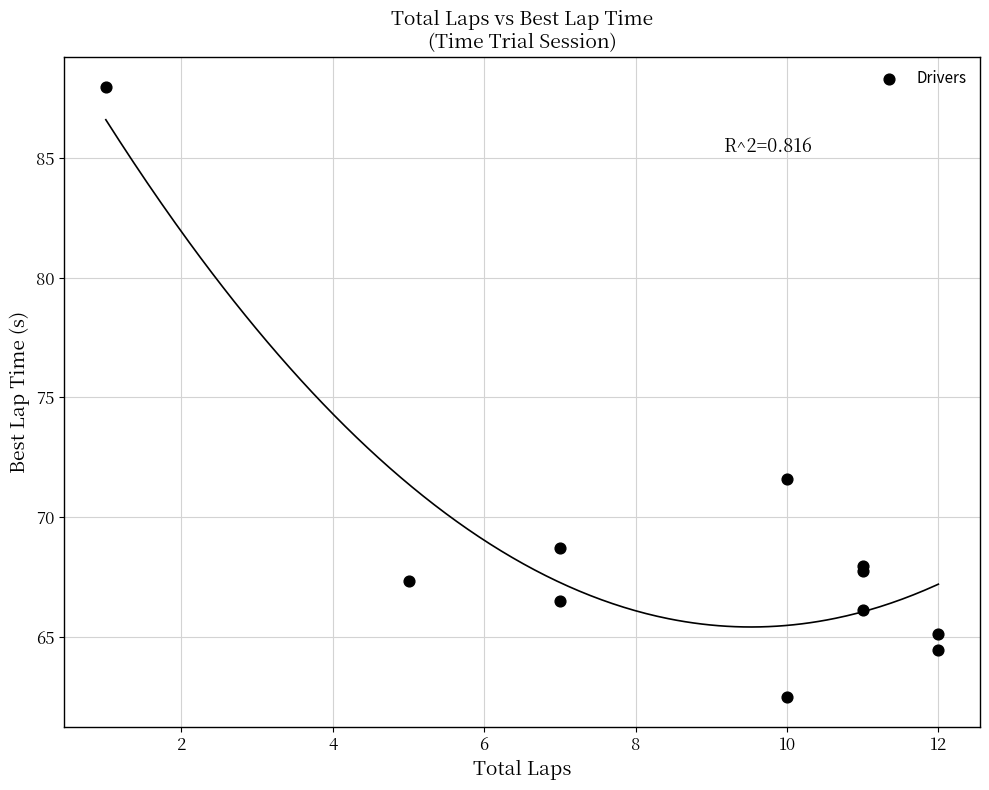

What Y value in the scatter plot is closest to 75?

71.6